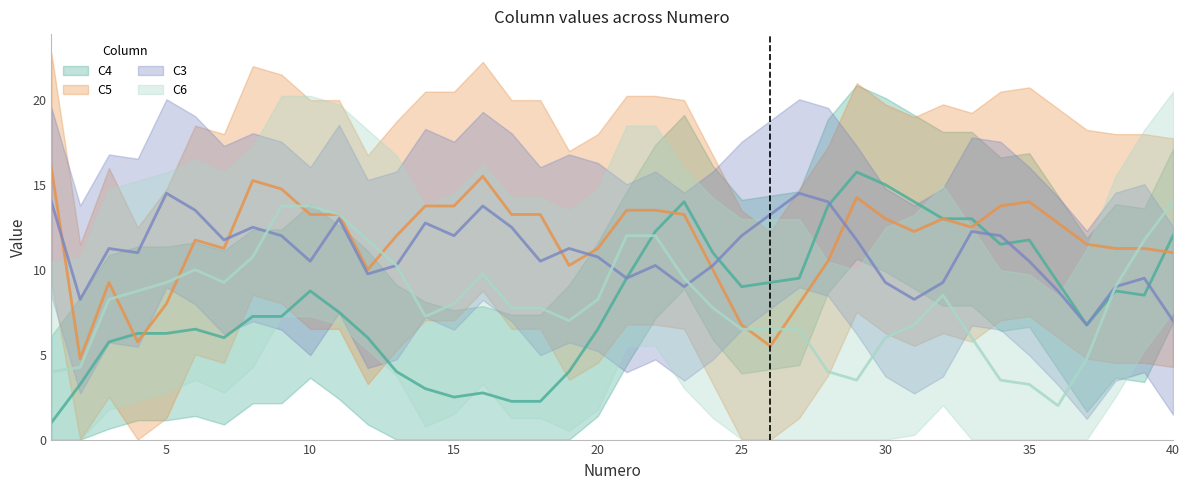

What is the smallest value displayed?

1